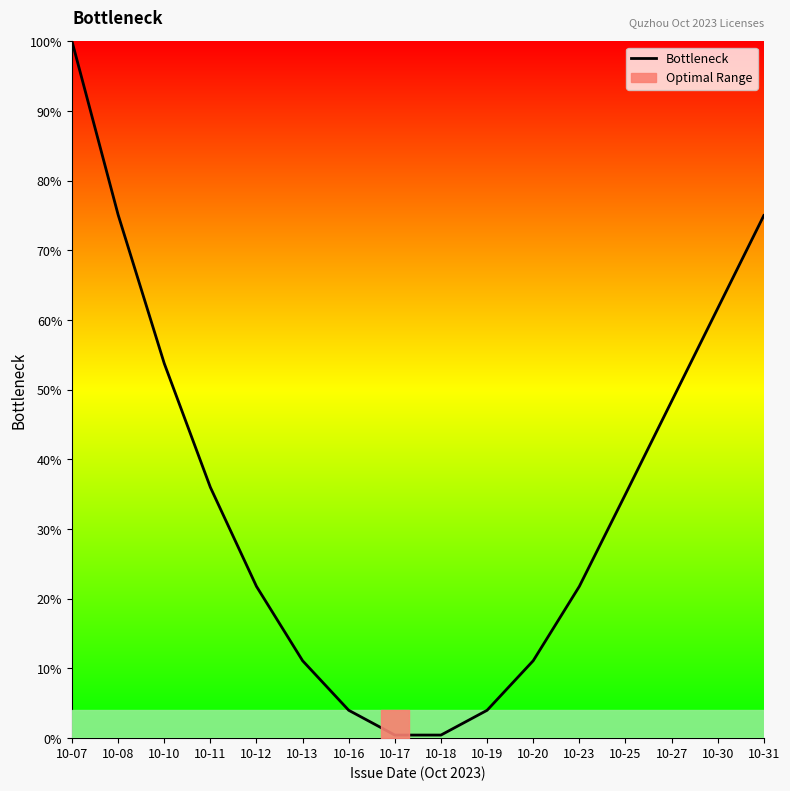

Approximately how many times larger is the value at 10-12 compared to 10-27?

0.5